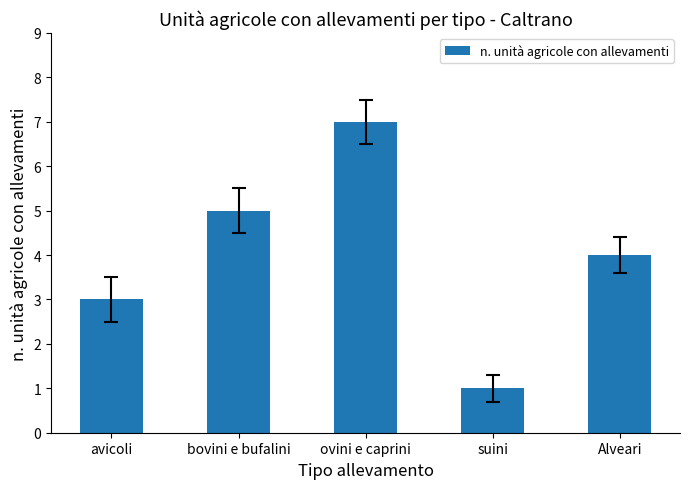

The value at Alveari is 4. True or false?

True